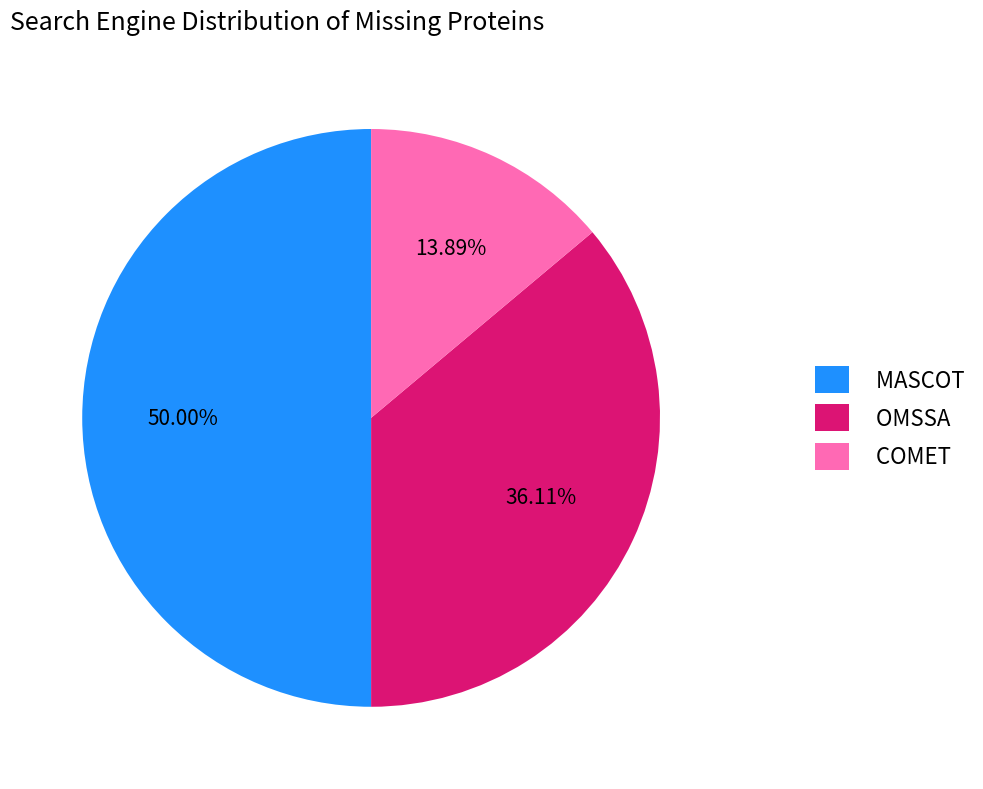

Which has a higher value, MASCOT or COMET?

MASCOT